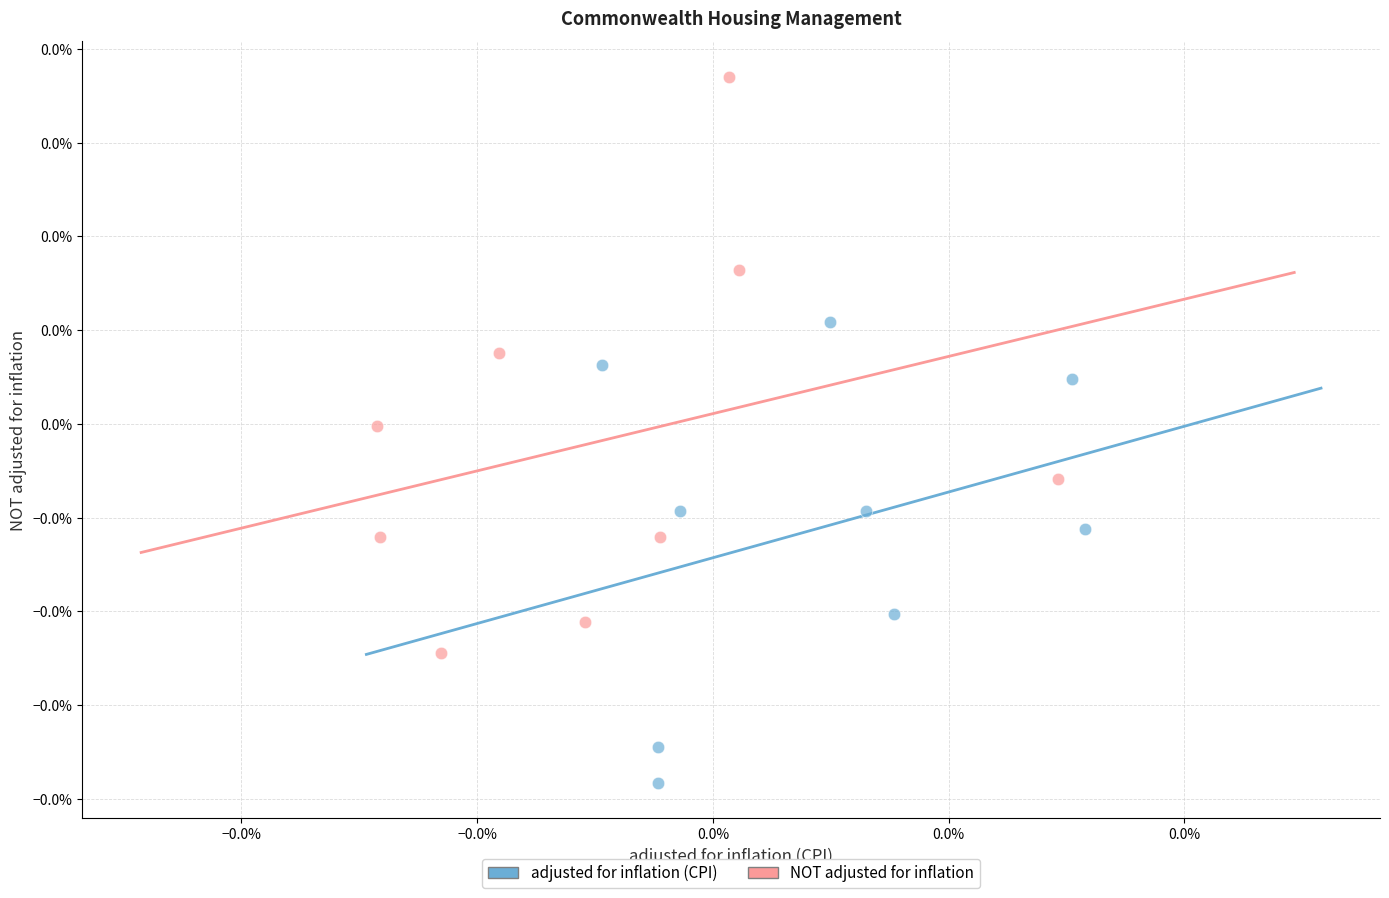

Which series contains the highest Y value?

NOT adjusted for inflation